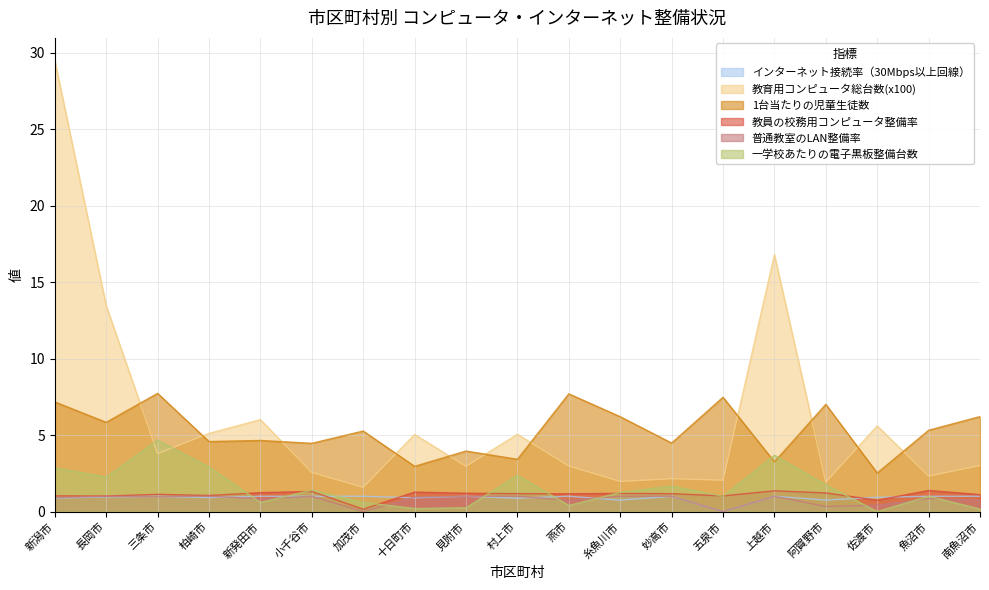

What is the difference between the highest and lowest values at 魚沼市?

4.5